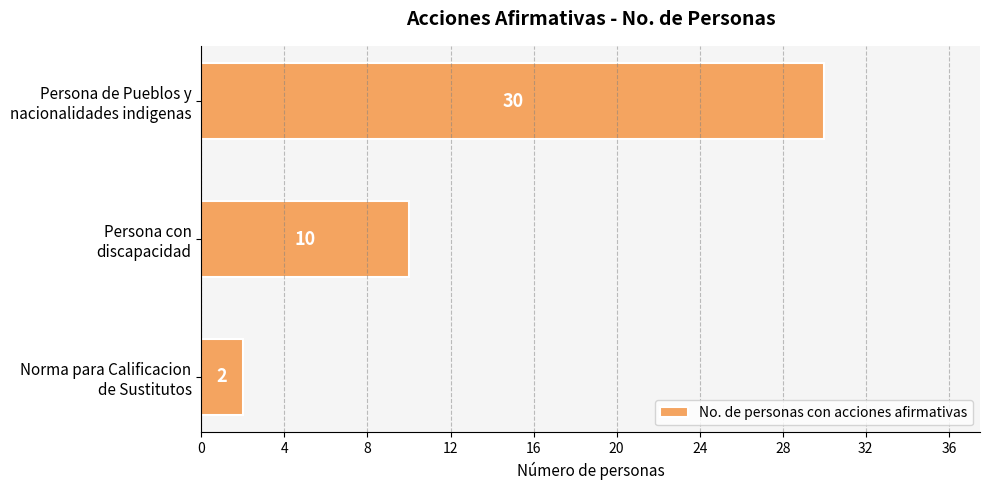

List the labels in order of value, smallest first.

Norma para Calificacion
de Sustitutos, Persona con
discapacidad, Persona de Pueblos y
nacionalidades indigenas